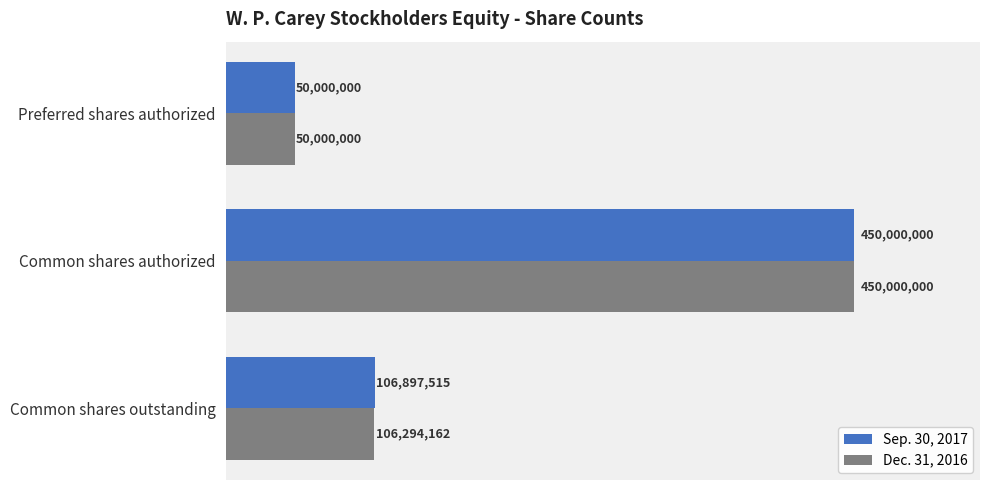

At how many categories does at least one series exceed 195295765?

1